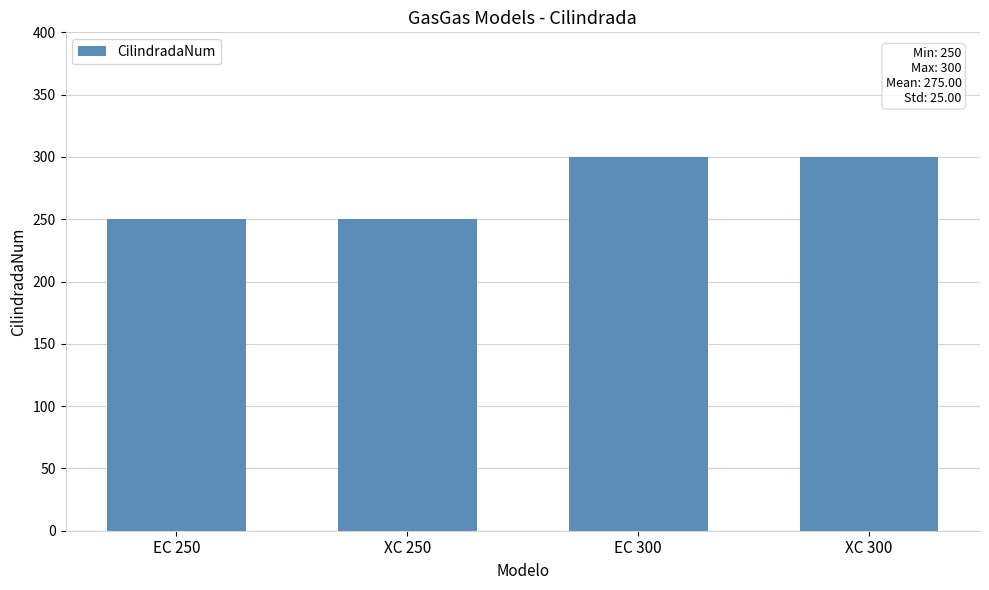

What is the value of the 1st bar from the left?

250